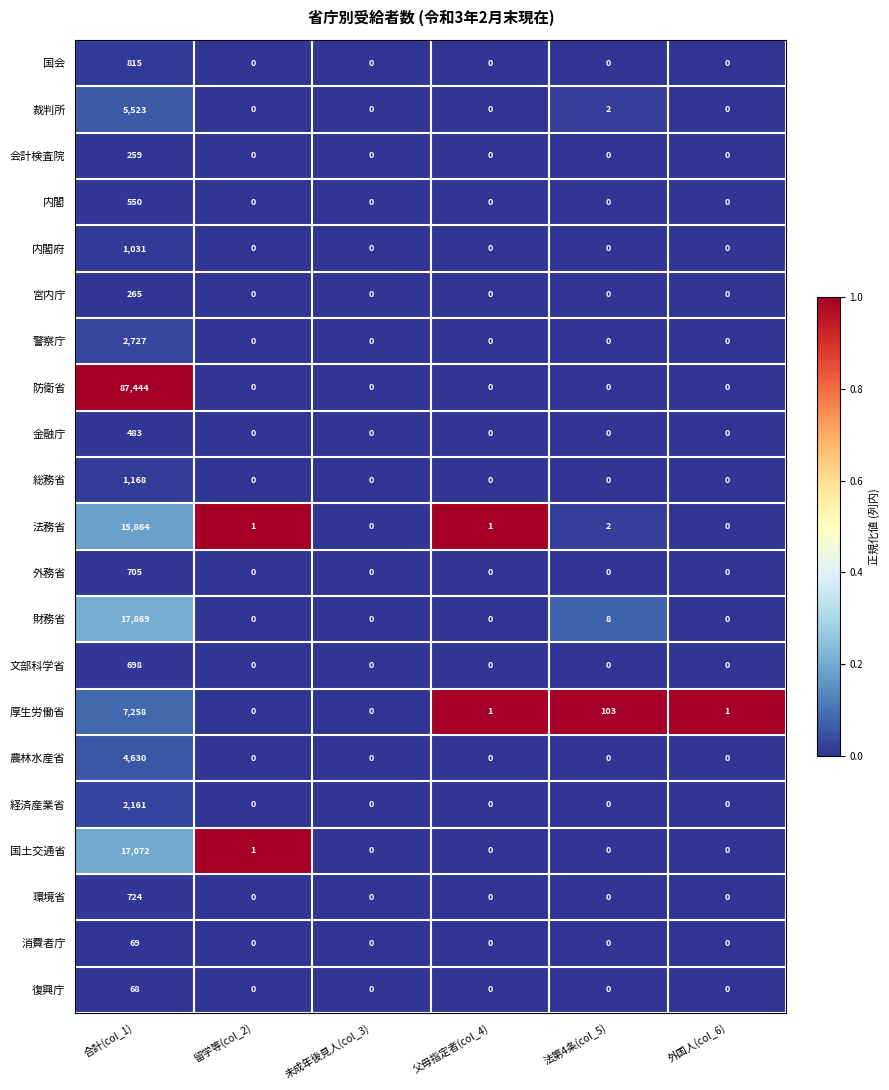

Is it true that 内閣府 equals 0 at 法第4条(col_5)?

True